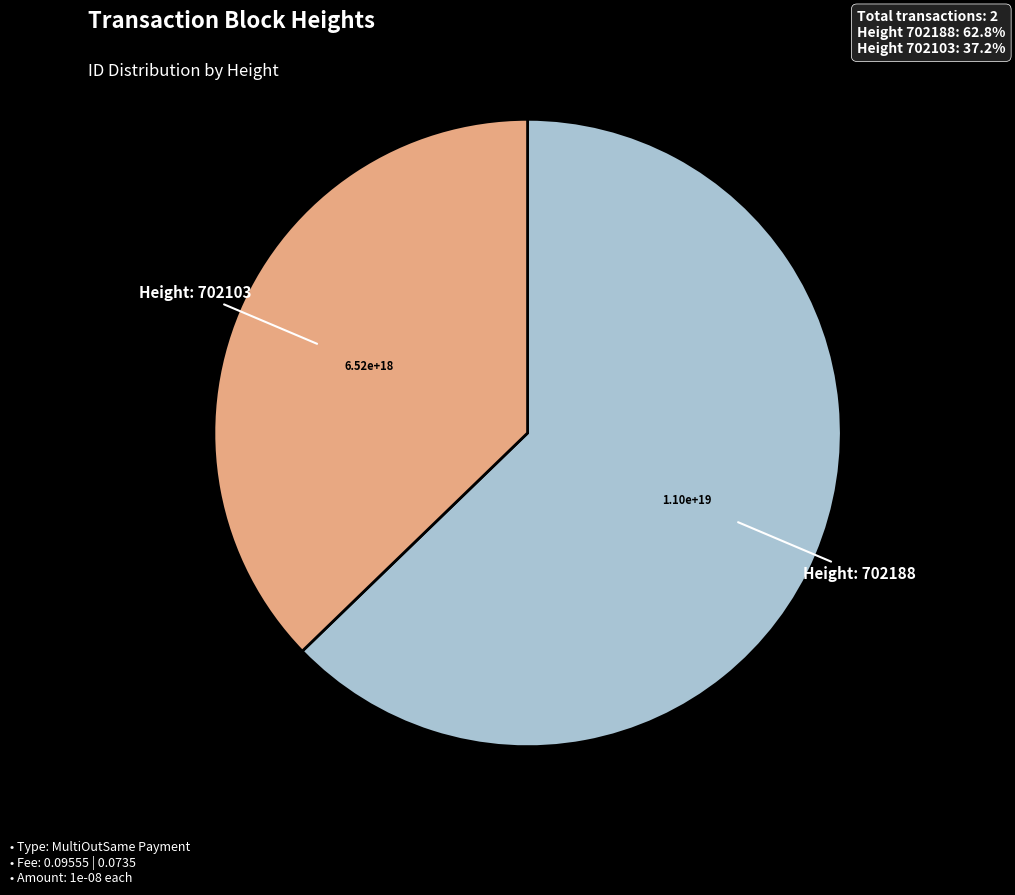

Does any single category account for the majority?

Yes